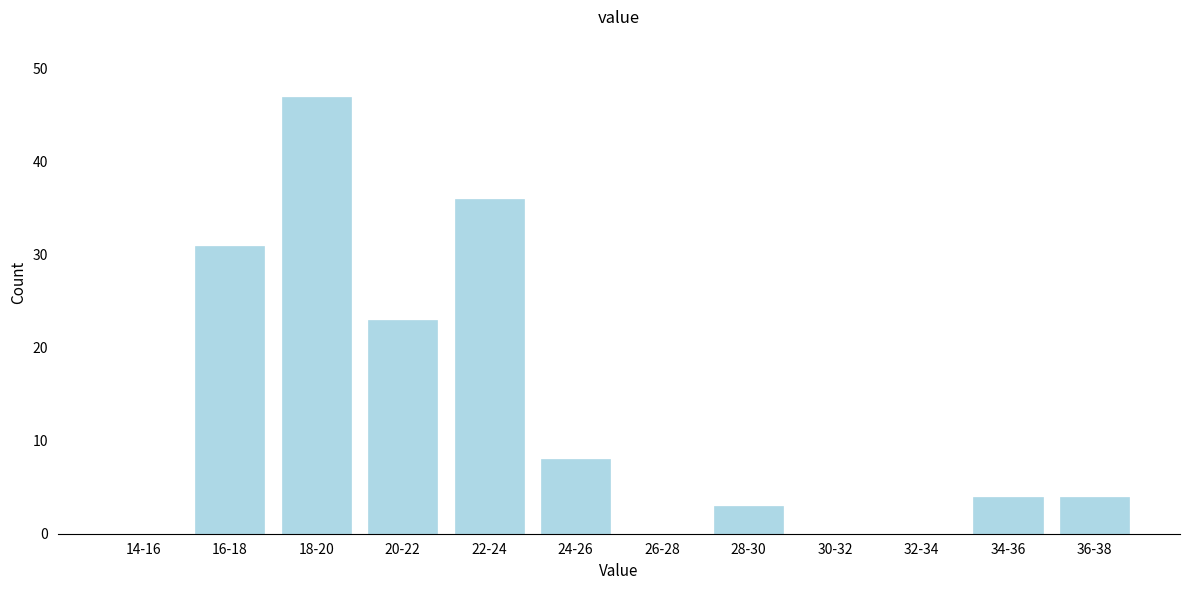

Reading right to left, list all the values displayed in this chart.

36-38=4	34-36=4	32-34=0	30-32=0	28-30=3	26-28=0	24-26=8	22-24=36	20-22=23	18-20=47	16-18=31	14-16=0